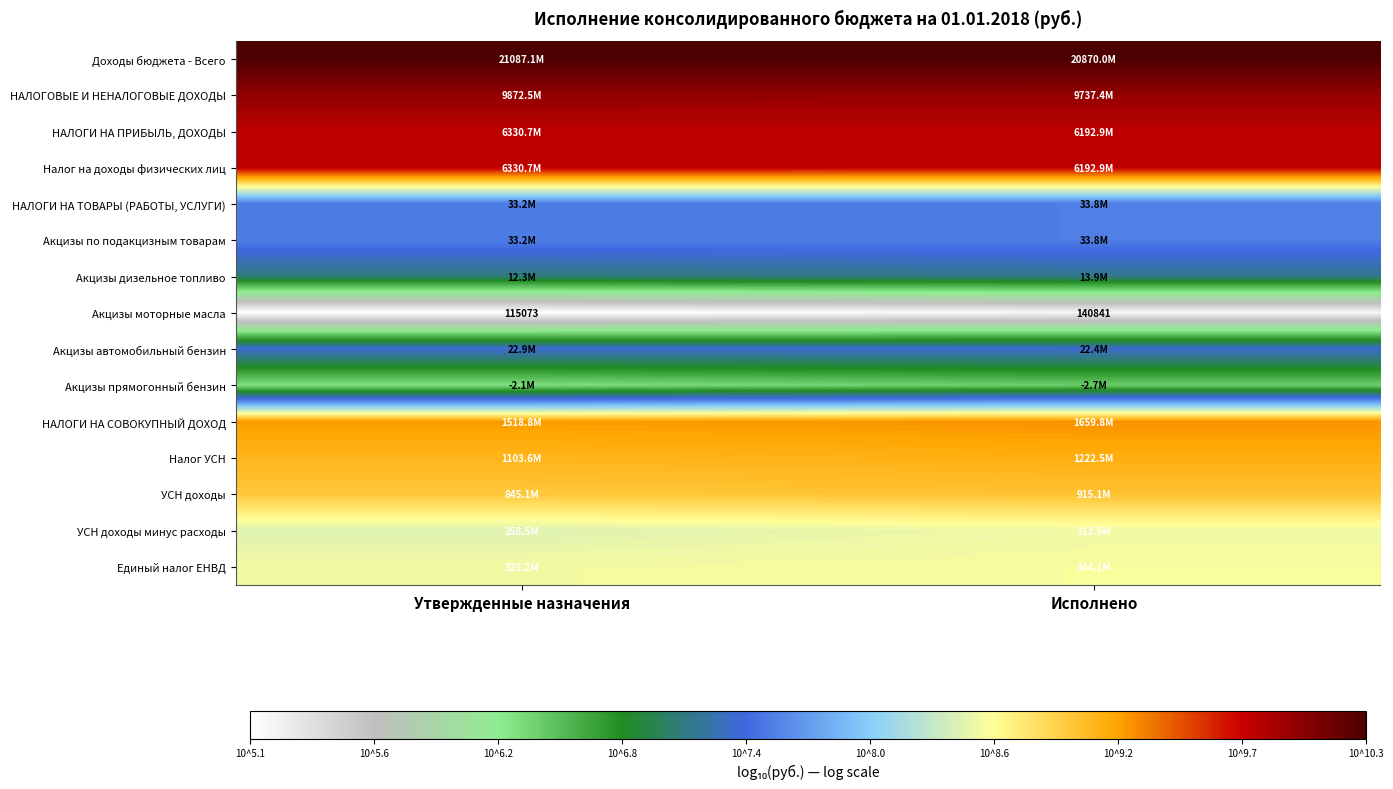

How many categories are shown in the chart?

2